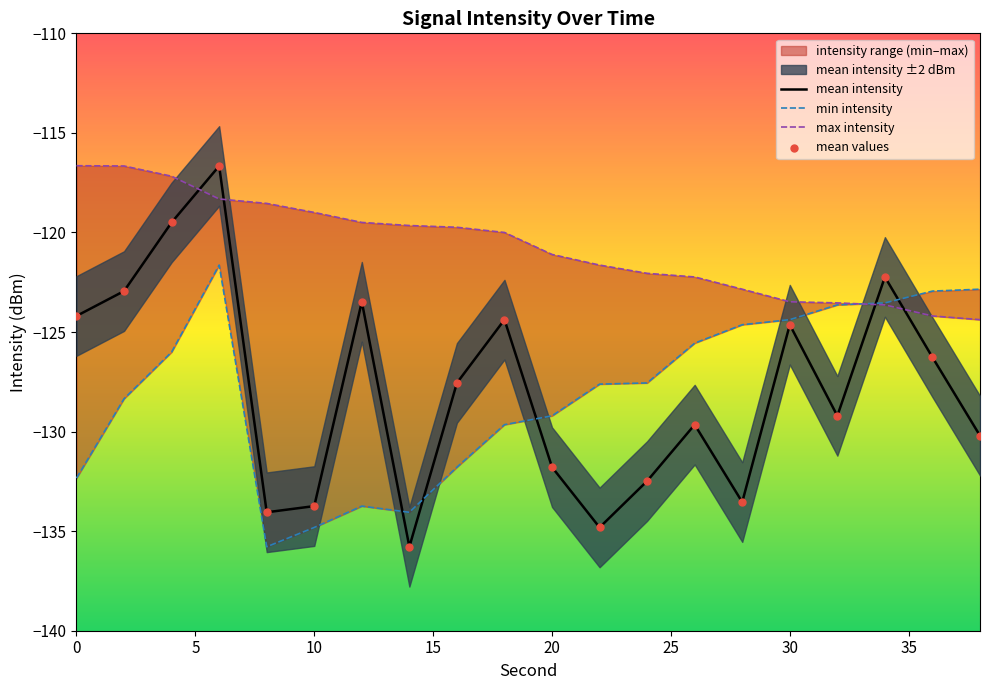

Which series reaches the minimum Y coordinate?

mean intensity